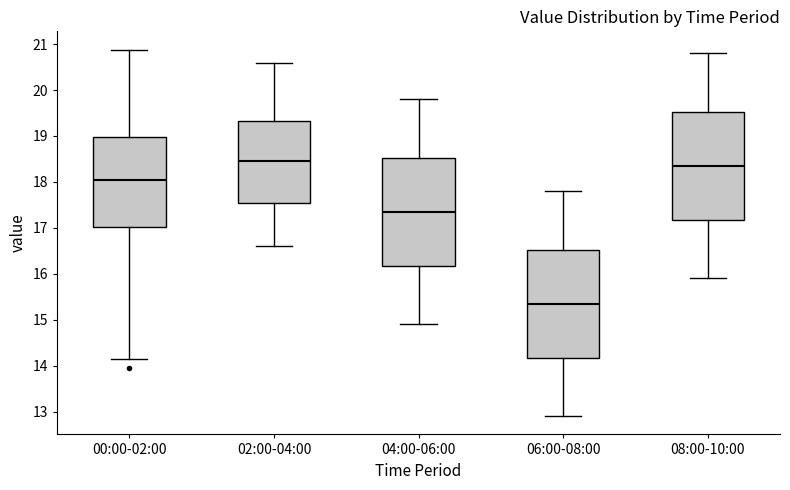

Reading left to right, read every box against the y-axis: the position of its median line, the range the box covers, and the ends of its whiskers. The values are not printed on the chart, so give them approximately, as read against the axis.

00:00-02:00: median 18.0, box 17.0 to 19.0, whiskers 14.2 to 20.9
02:00-04:00: median 18.5, box 17.5 to 19.3, whiskers 16.6 to 20.6
04:00-06:00: median 17.4, box 16.2 to 18.5, whiskers 14.9 to 19.8
06:00-08:00: median 15.4, box 14.2 to 16.5, whiskers 12.9 to 17.8
08:00-10:00: median 18.4, box 17.2 to 19.5, whiskers 15.9 to 20.8